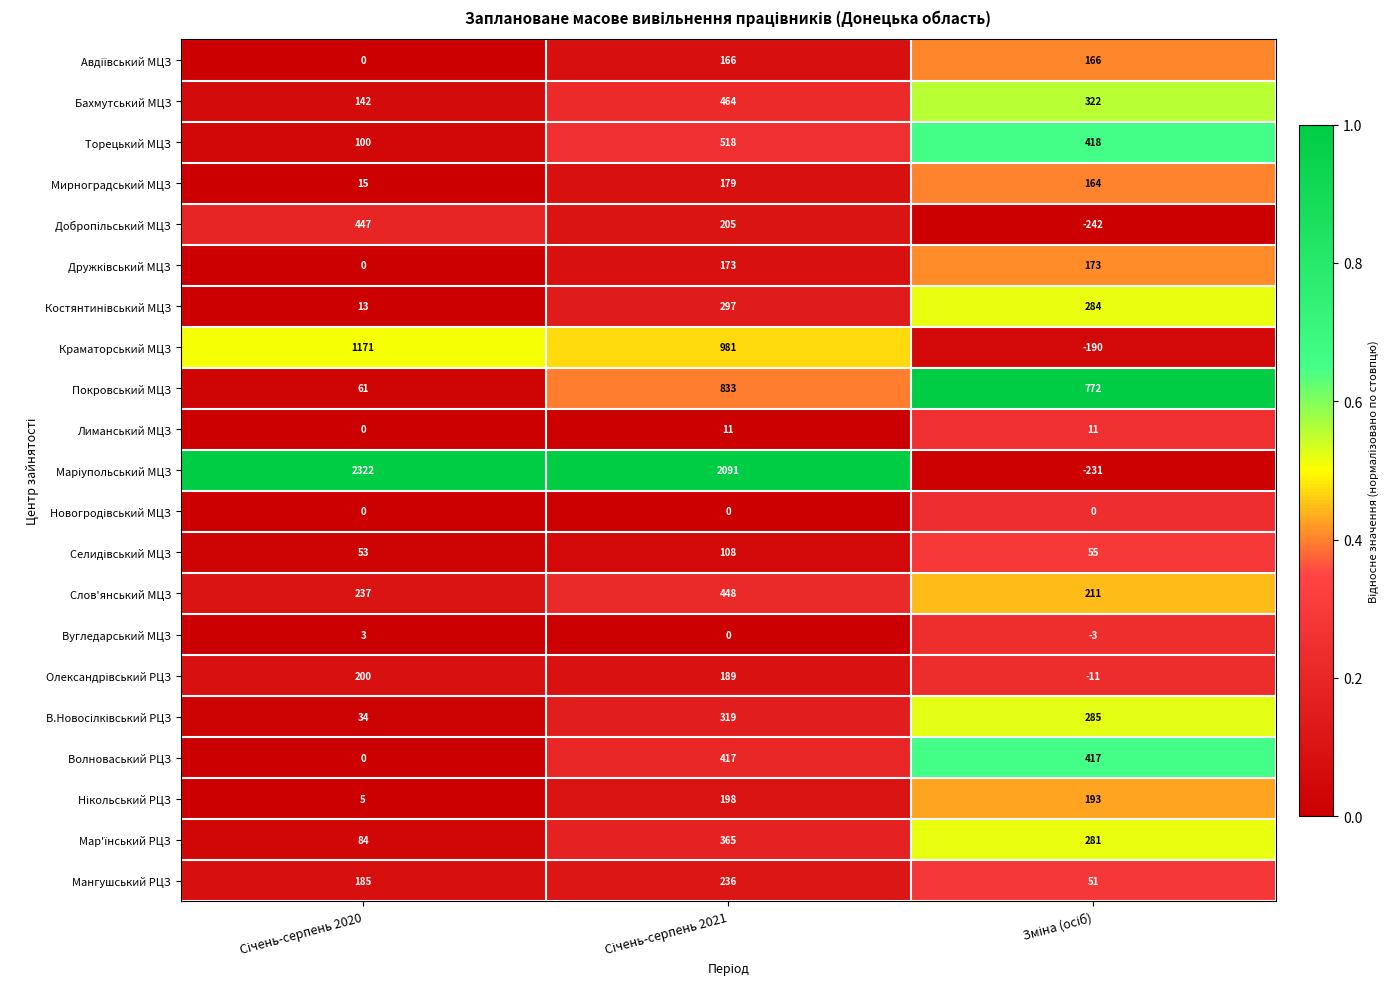

Count the Вугледарський МЦЗ values in the range -3 to 3.

3